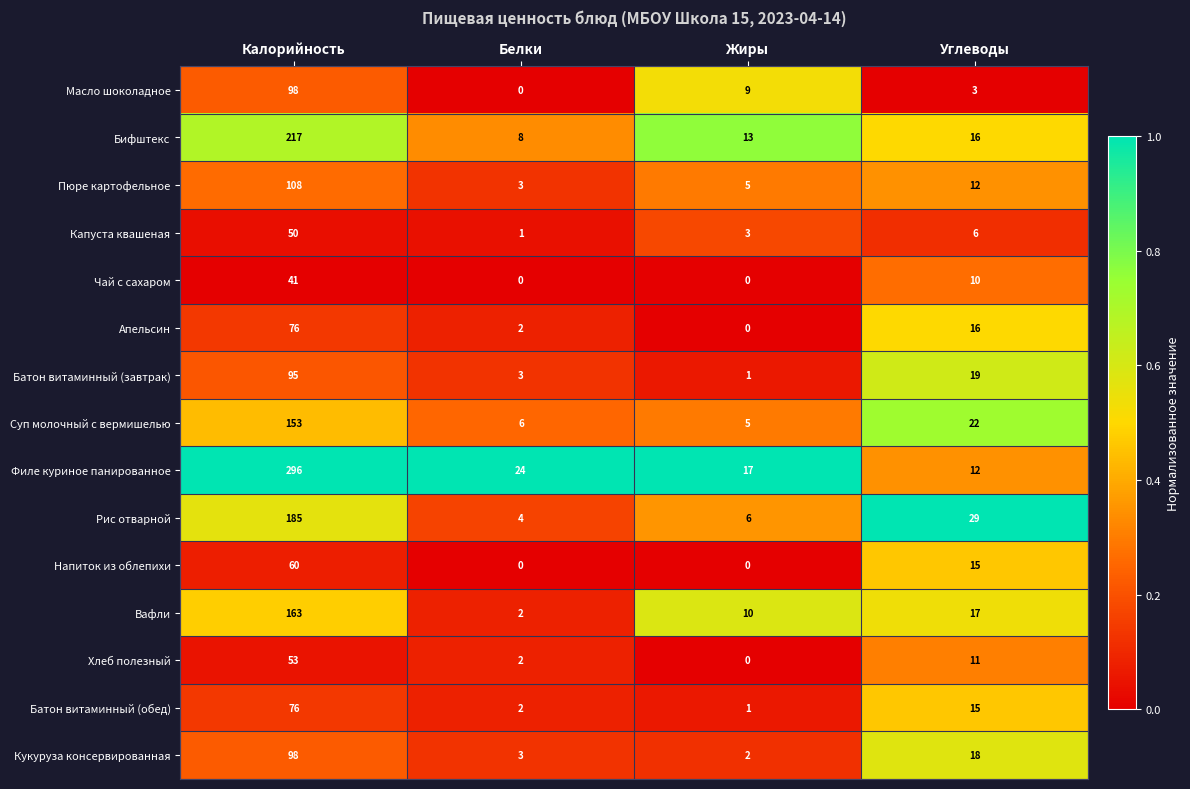

Which series has the widest spread of values?

Филе куриное панированное